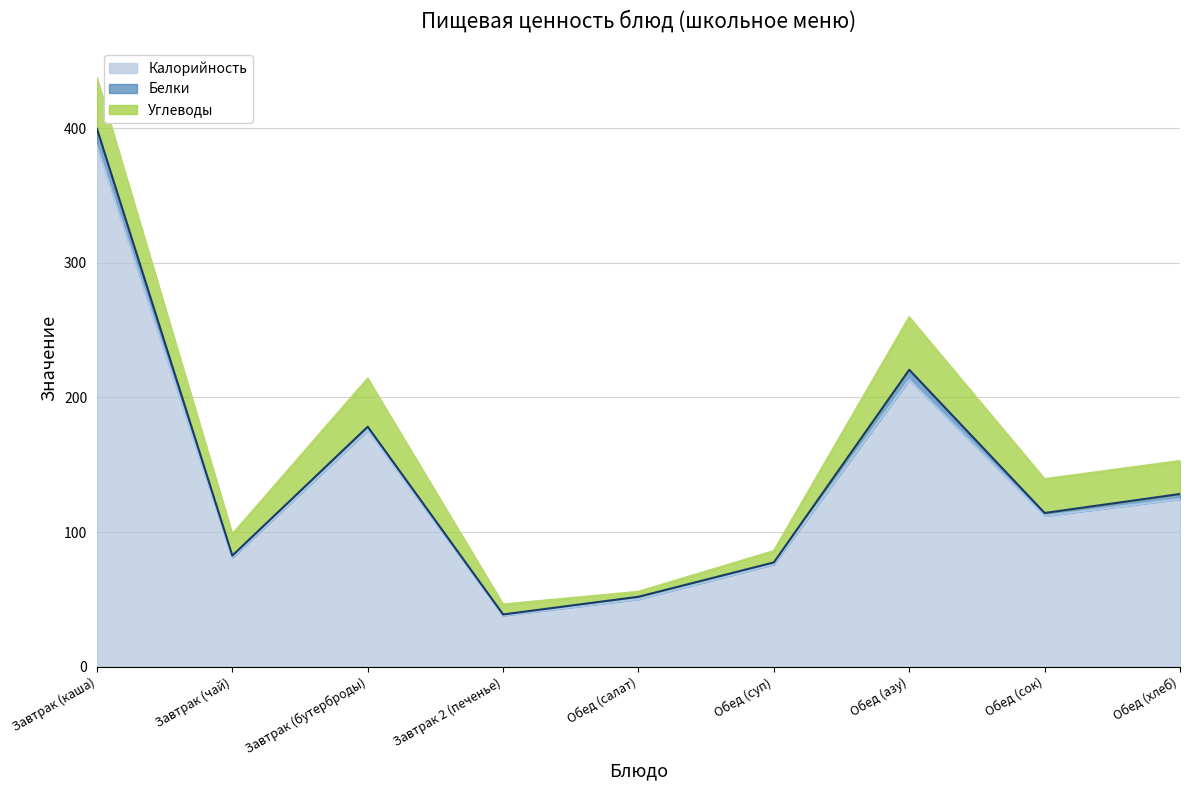

Which category has the highest value in the Белки series?

Завтрак (каша)